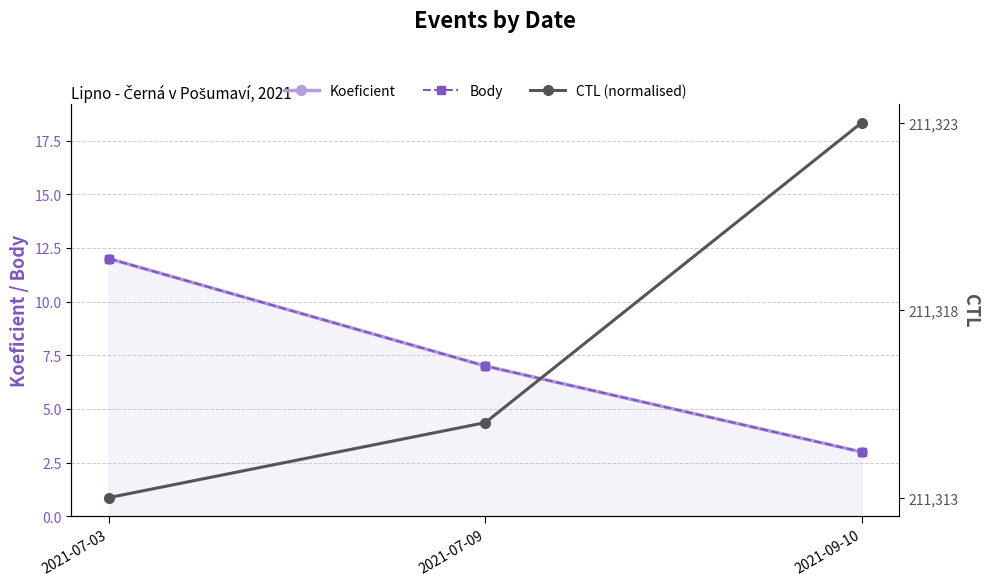

Is it true that Body equals 19.5 at 2021-07-03?

False